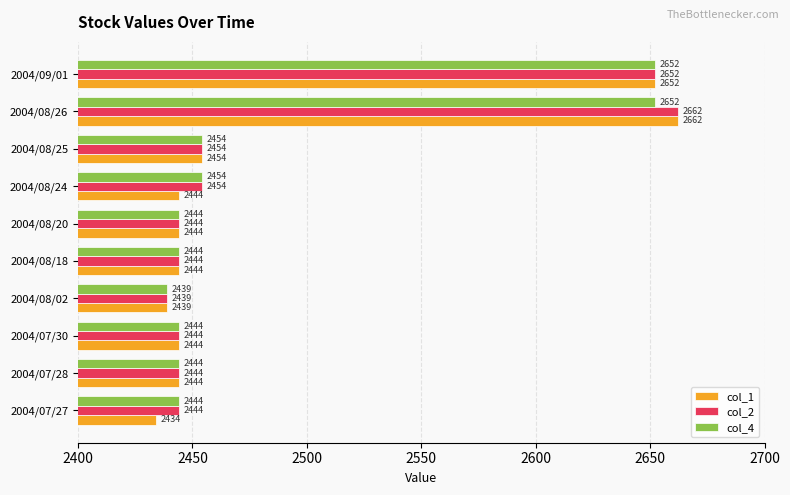

At which label is col_1 closest to 2548?

2004/08/25